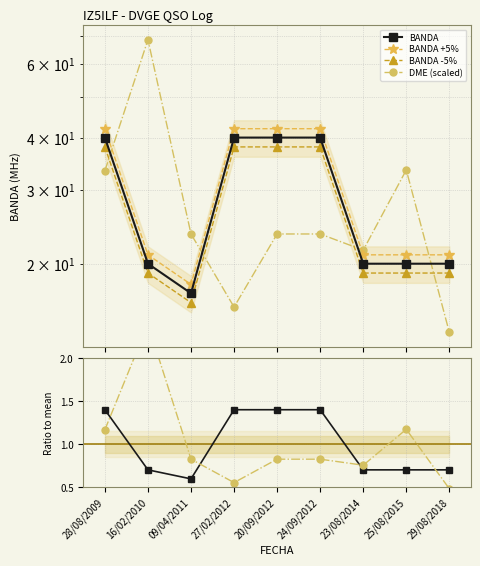

True or false: BANDA and BANDA ratio intersect in this chart.

False